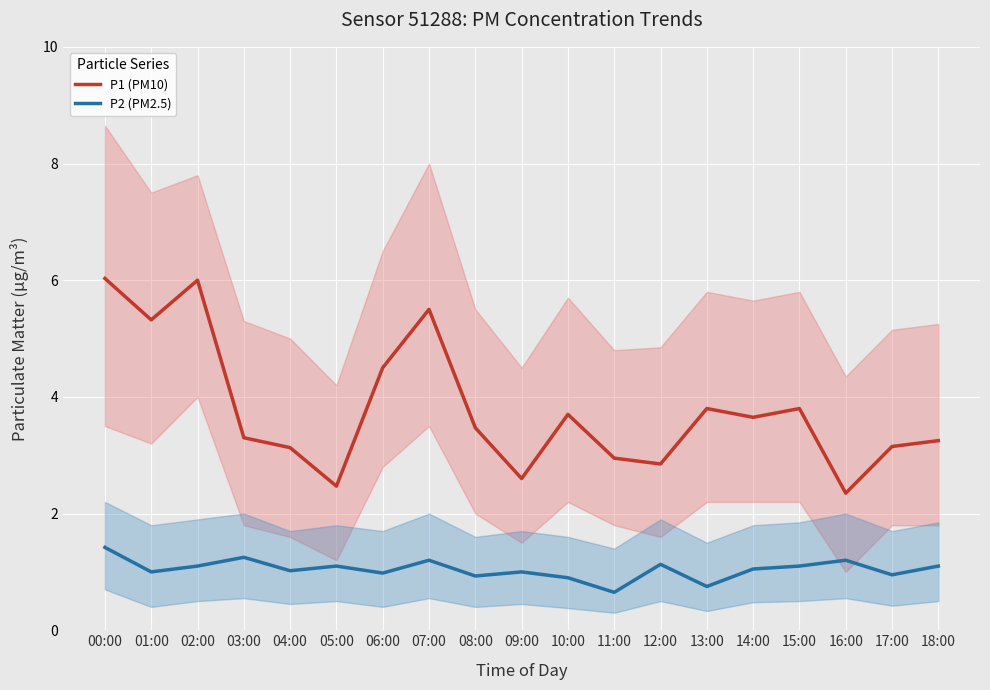

Where is the first local minimum for P2 (PM2.5)?

01:00